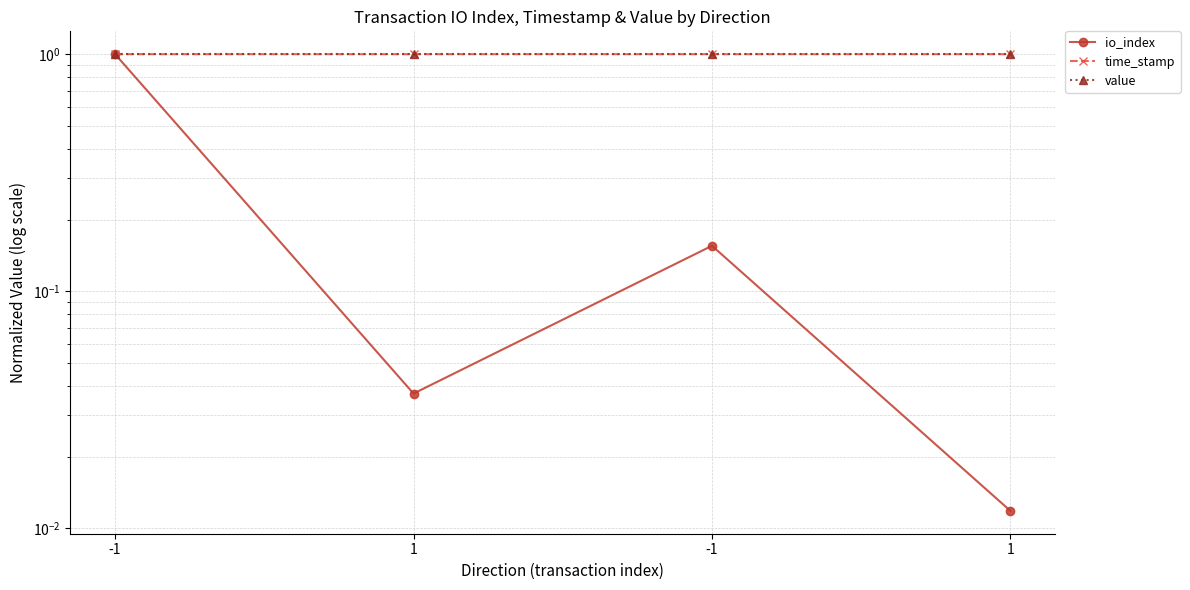

True or false: io_index and value cross at least once.

False